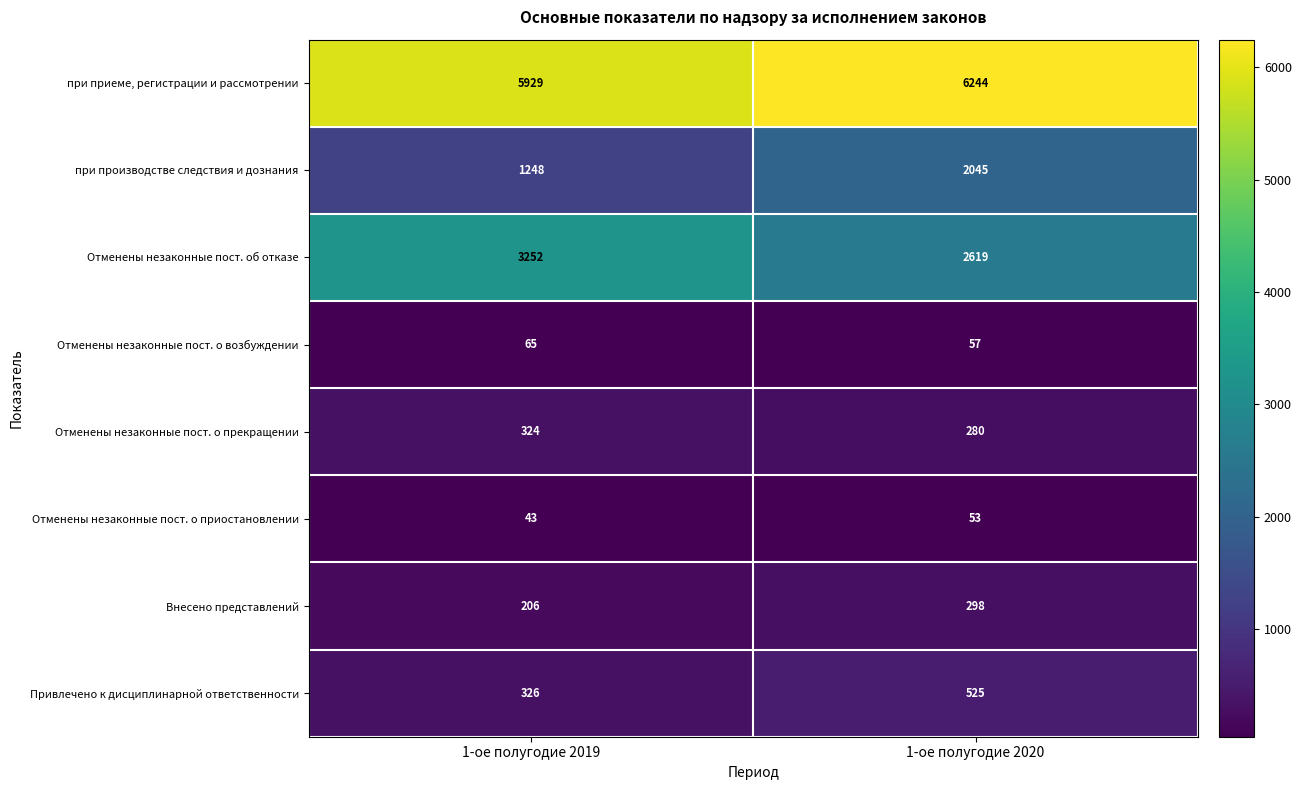

Rank the series by their maximum value, from highest to lowest.

при приеме, регистрации и рассмотрении, Отменены незаконные пост. об отказе, при производстве следствия и дознания, Привлечено к дисциплинарной ответственности, Отменены незаконные пост. о прекращении, Внесено представлений, Отменены незаконные пост. о возбуждении, Отменены незаконные пост. о приостановлении